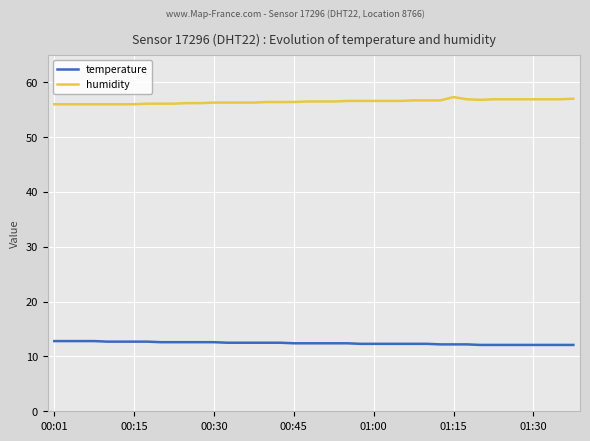

True or false: temperature and humidity intersect in this chart.

False